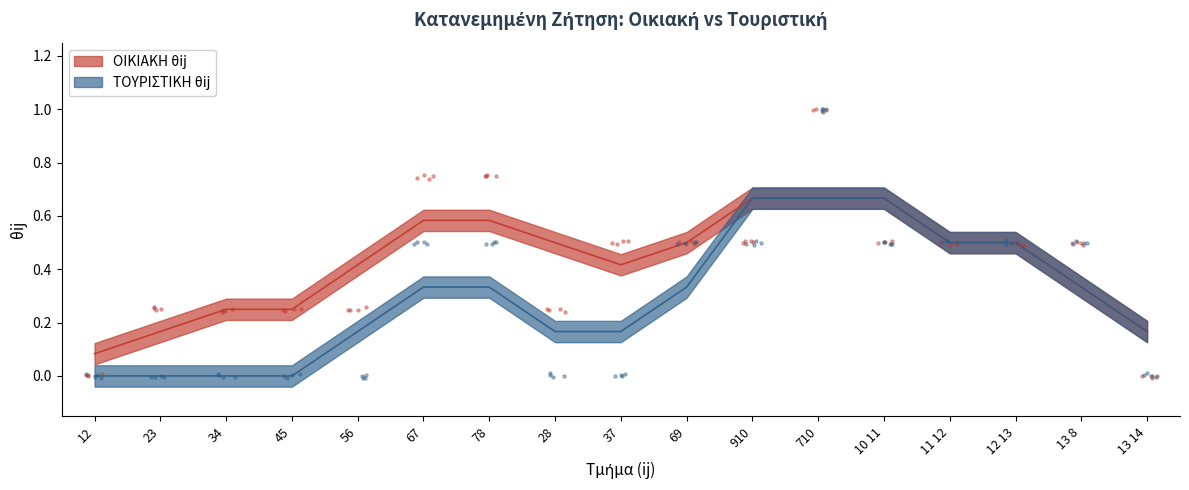

Which series has the largest total across all categories?

ΟΙΚΙΑΚΗ θij